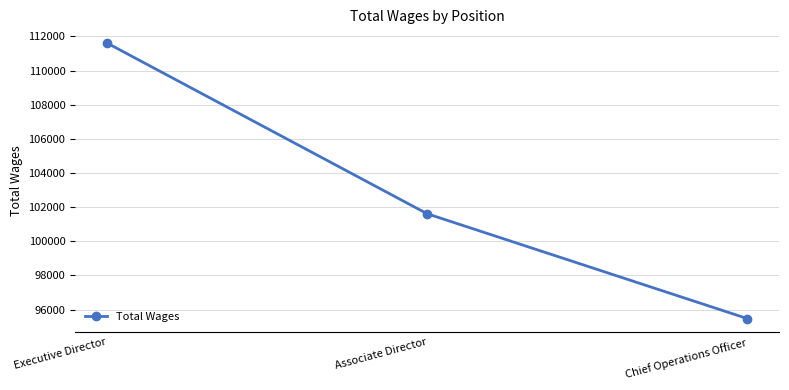

What is the average value?

102899